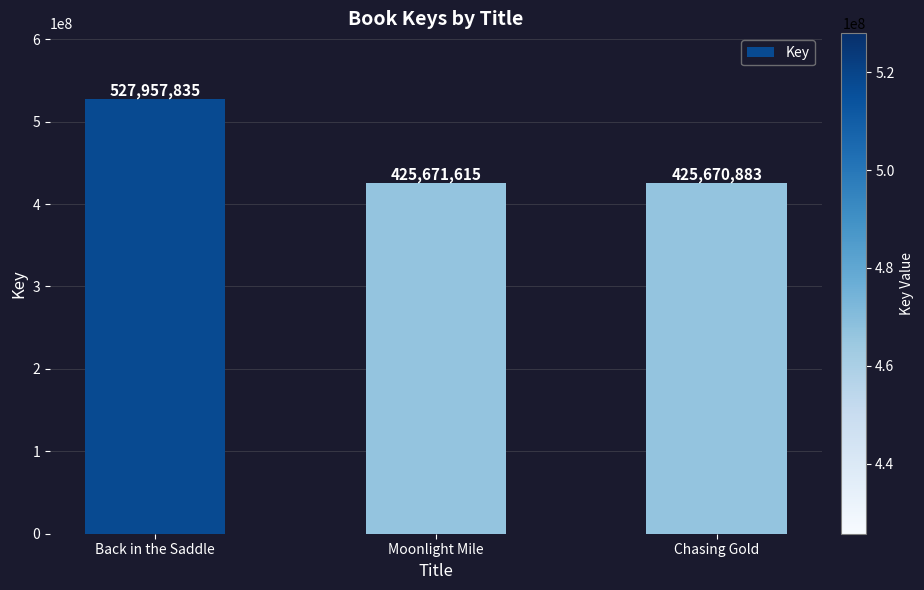

What is the sum of the values at Moonlight Mile and Back in the Saddle?

953629450